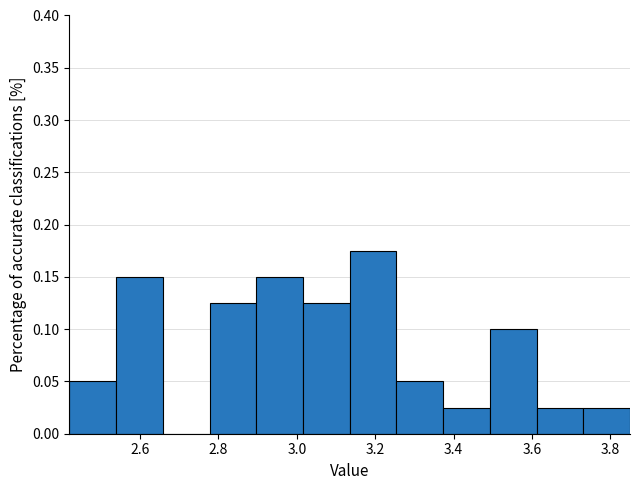

Reading left to right, list every bar in this chart as the range it spans on the x-axis followed by its height. Neither the bar edges nor the heights are printed on the chart, so give them approximately, as read against the axes.

2.42 to 2.54: 0.050
2.54 to 2.66: 0.150
2.66 to 2.78: 0
2.78 to 2.90: 0.125
2.90 to 3.02: 0.150
3.02 to 3.14: 0.125
3.14 to 3.26: 0.175
3.26 to 3.38: 0.050
3.38 to 3.50: 0.025
3.50 to 3.62: 0.100
3.62 to 3.74: 0.025
3.74 to 3.86: 0.025